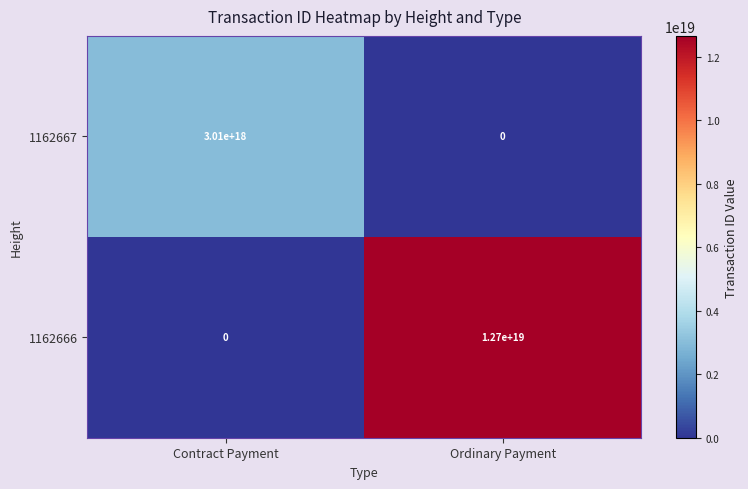

Which series has the widest spread of values?

1162666